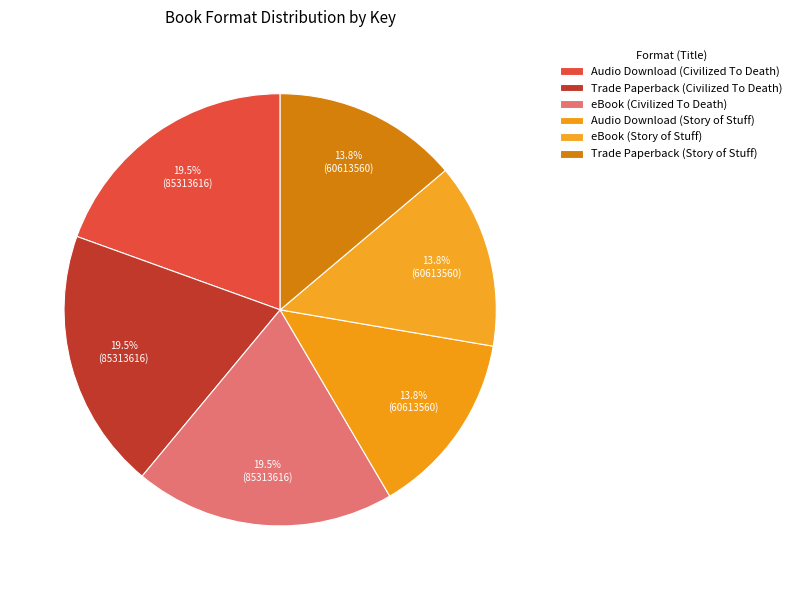

Combined, what portion of the pie is eBook (Civilized To Death) and Audio Download (Civilized To Death)?

39.0%